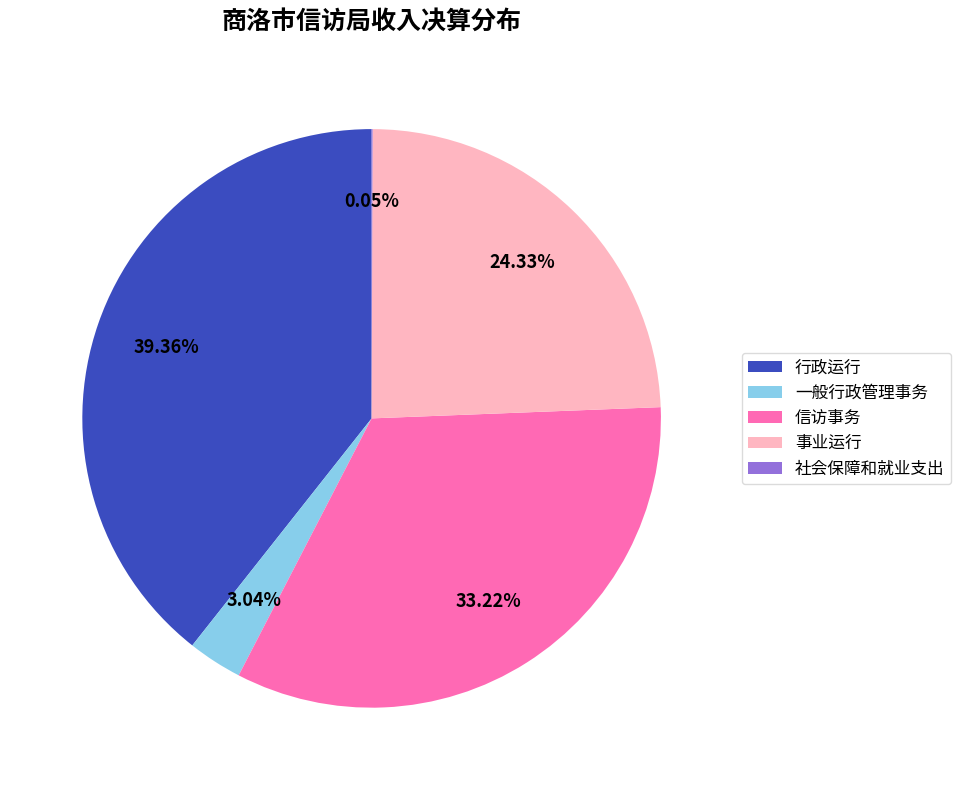

To the nearest percent, what portion does 行政运行 represent?

39%